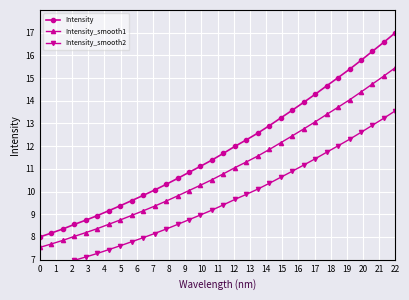

True or false: Intensity_smooth1 and Intensity_smooth2 cross at least once.

False